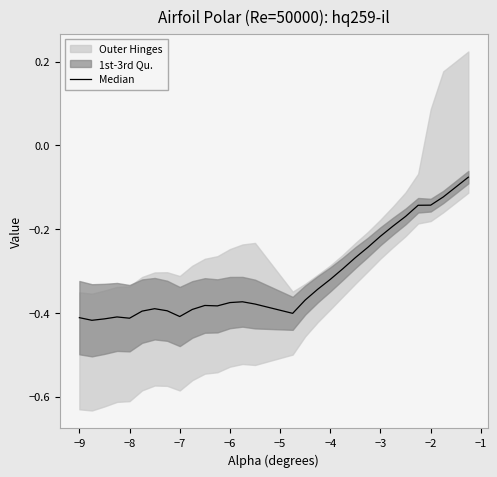

What is the value of the 14th point from the left?

-0.4